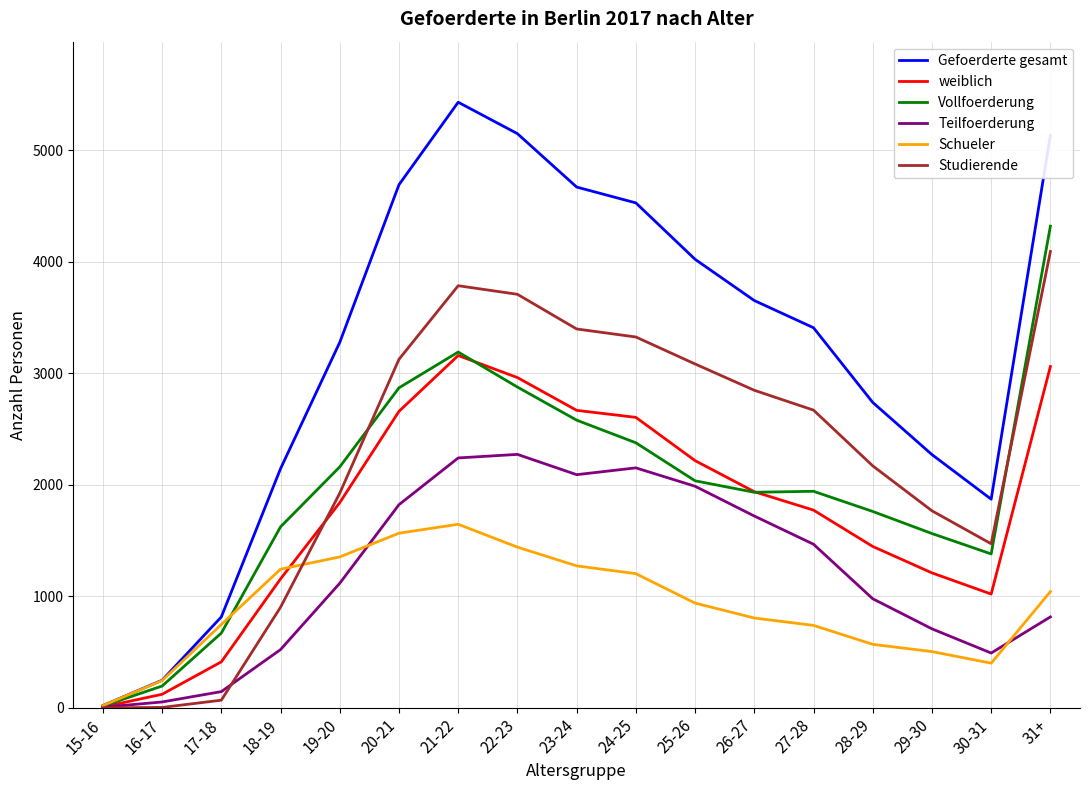

What is the sum of all Gefoerderte gesamt values?

54080